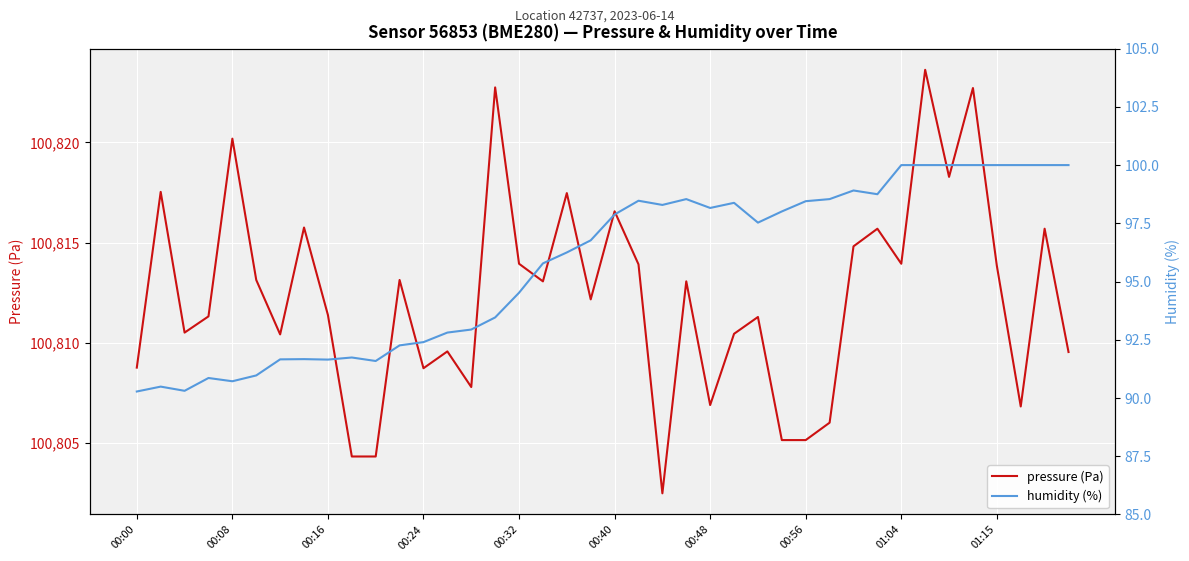

Rank the series by their average value, from lowest to highest.

humidity (%), pressure (Pa)